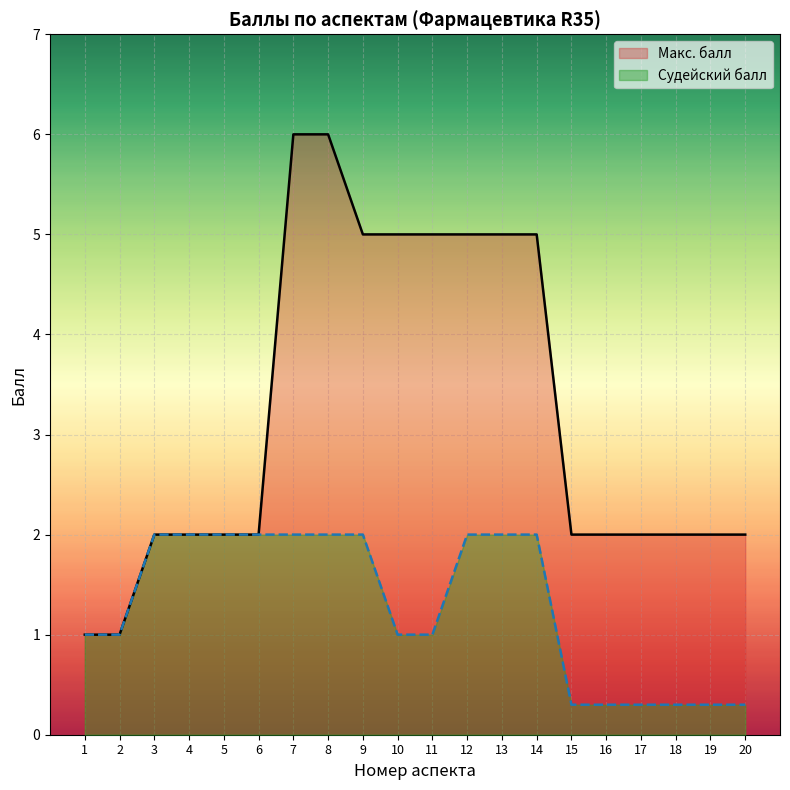

List the series in order of their peak value, highest first.

Макс. балл, Судейский балл